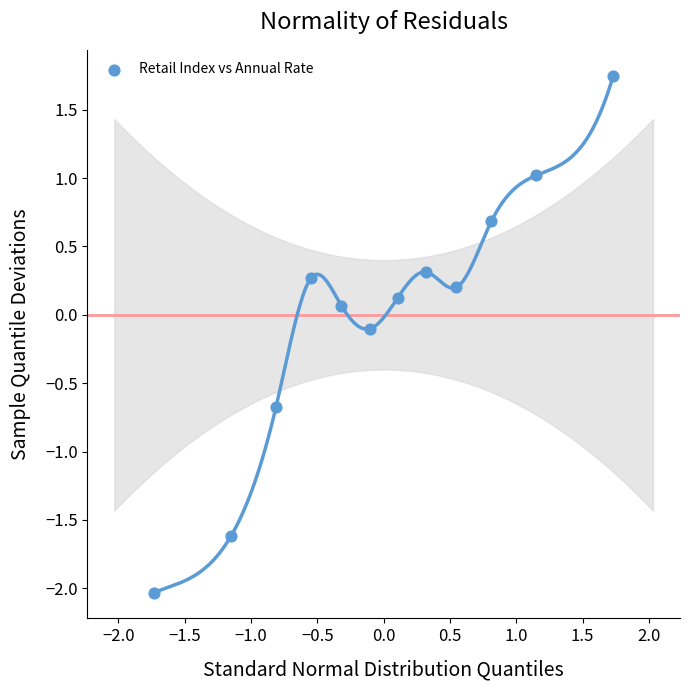

What is the range of X values (max minus min)?

3.5